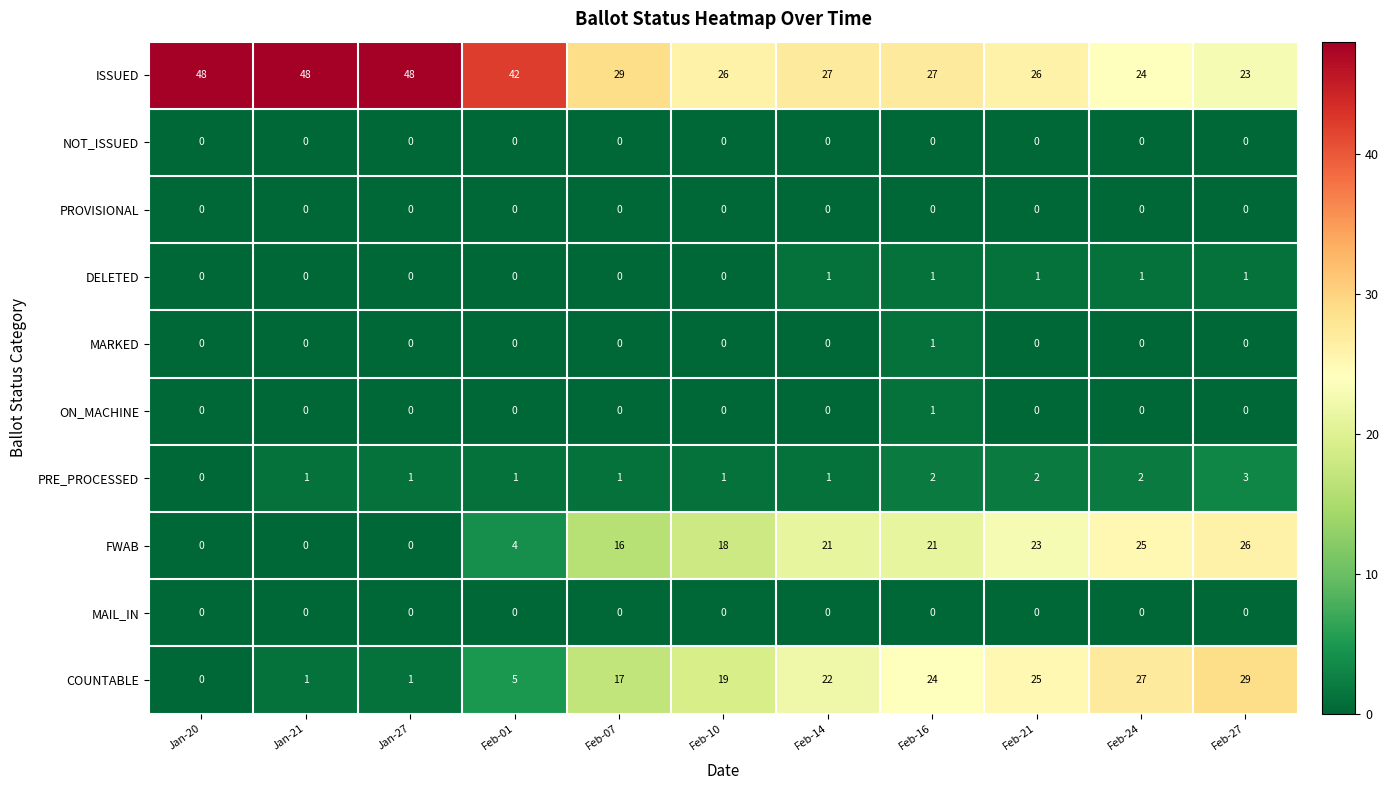

What is the approximate value of ISSUED at Jan-27?

48